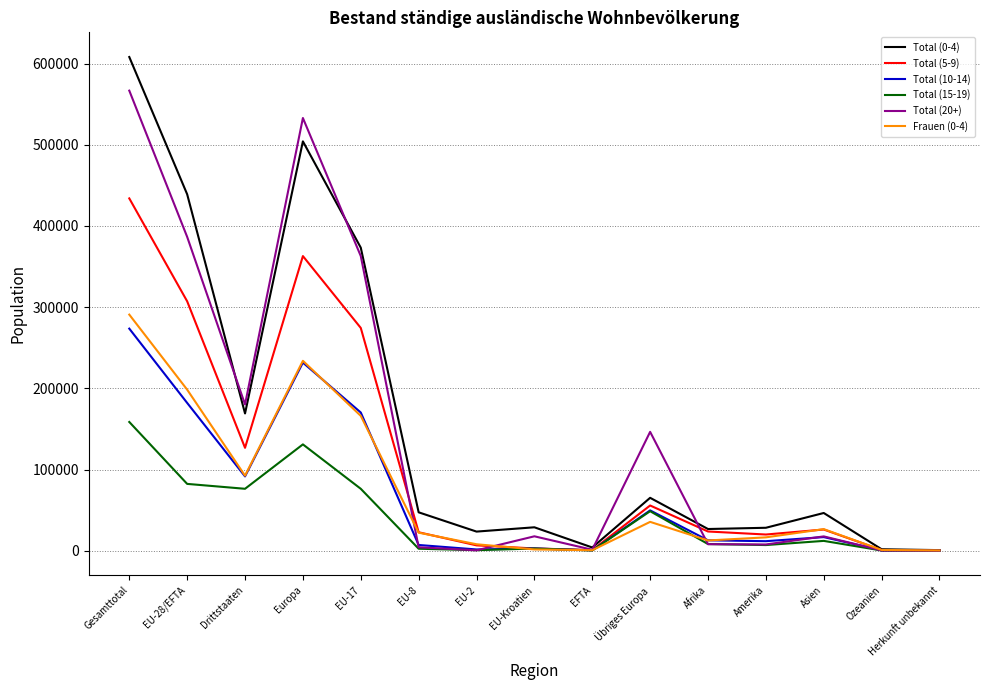

At which category is the sum across all series the highest?

Gesamttotal